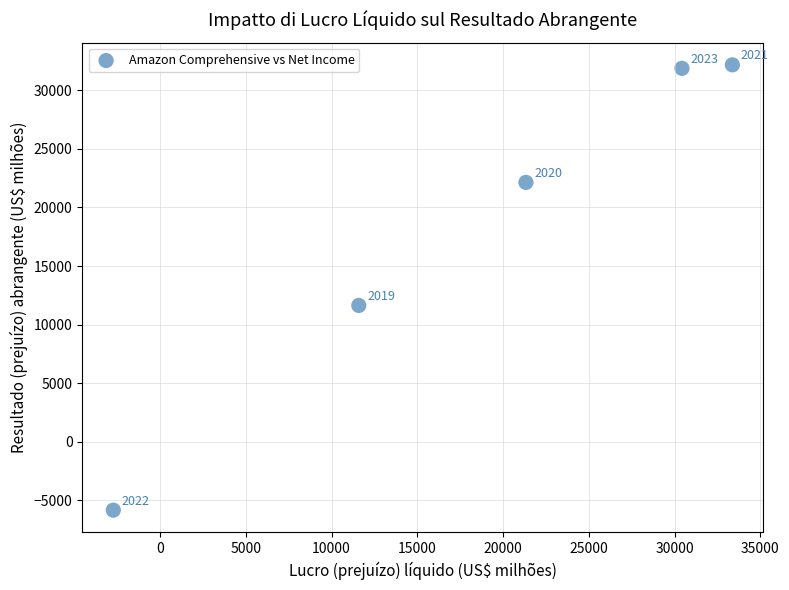

What Y value in the scatter plot is closest to 13167?

11637